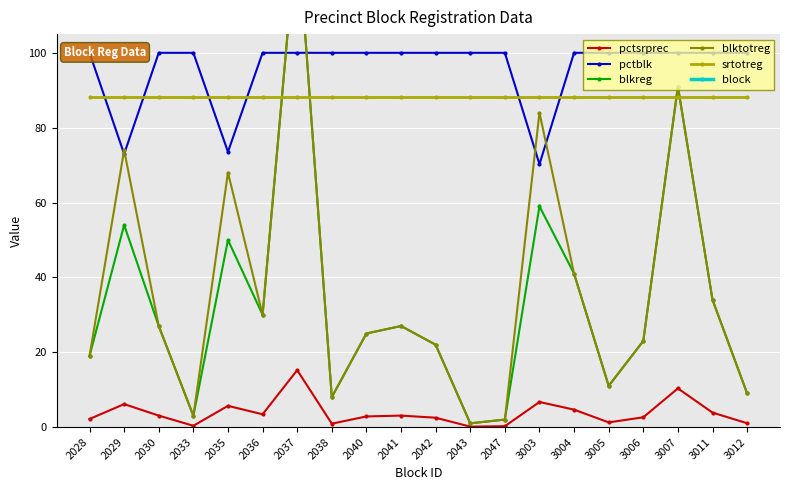

What is the value of the block point at the 13th from the left?

204.7